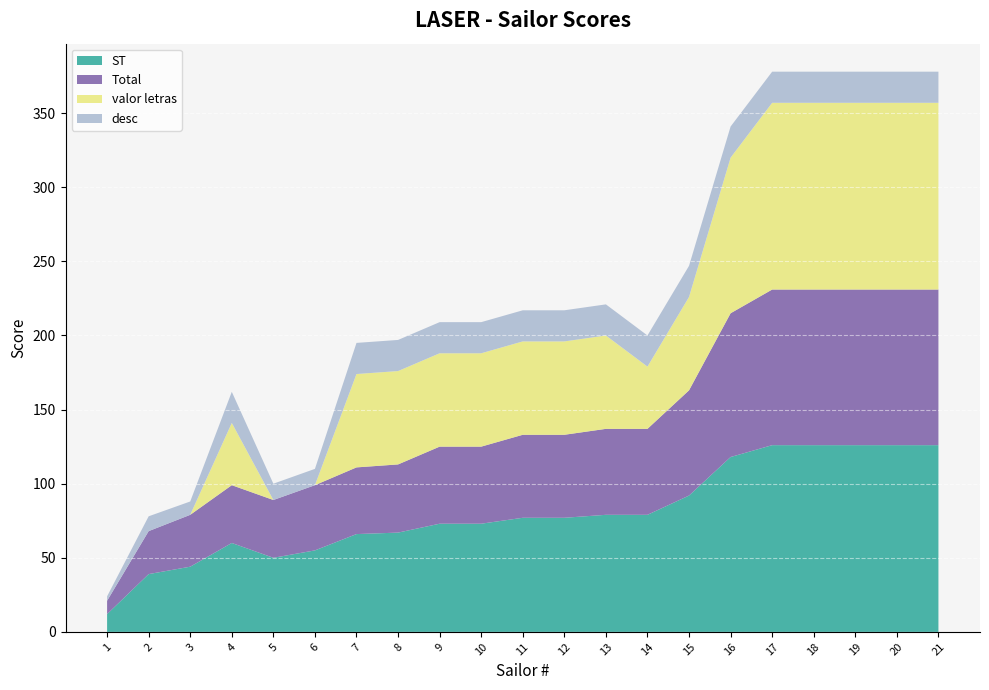

Reading left to right, list all the values displayed in this chart.

ST: 1=12	2=39	3=44	4=60	5=50	6=55	7=66	8=67	9=73	10=73	11=77	12=77	13=79	14=79	15=92	16=118	17=126	18=126	19=126	20=126	21=126
Total: 1=9	2=29	3=35	4=39	5=39	6=44	7=45	8=46	9=52	10=52	11=56	12=56	13=58	14=58	15=71	16=97	17=105	18=105	19=105	20=105	21=105
valor letras: 1=0	2=0	3=0	4=42	5=0	6=0	7=63	8=63	9=63	10=63	11=63	12=63	13=63	14=42	15=63	16=105	17=126	18=126	19=126	20=126	21=126
desc: 1=3	2=10	3=9	4=21	5=11	6=11	7=21	8=21	9=21	10=21	11=21	12=21	13=21	14=21	15=21	16=21	17=21	18=21	19=21	20=21	21=21